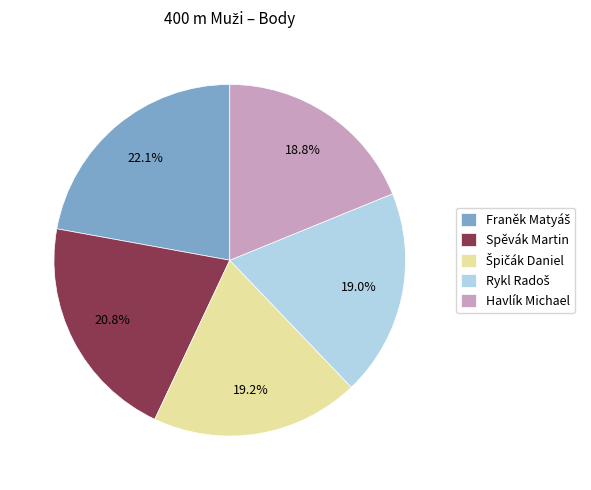

Is there any slice that represents more than half of the pie?

No